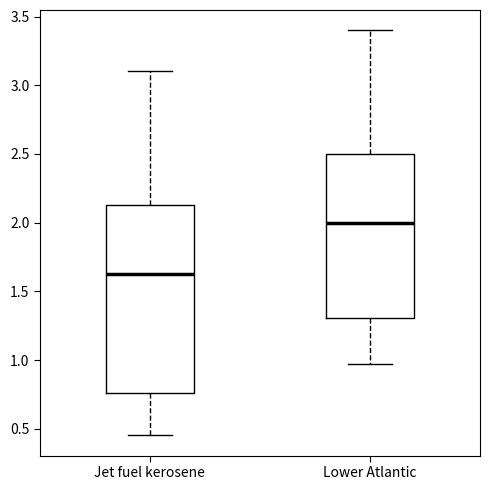

Reading left to right, transcribe this box plot: for each box, give where its median line is, the range the box spans, and where its two whiskers end, as read against the y-axis. The values are not printed on the chart, so give them approximately, as read against the axis.

Jet fuel kerosene: median 1.65, box 0.75 to 2.15, whiskers 0.45 to 3.10
Lower Atlantic: median 2.00, box 1.30 to 2.50, whiskers 0.95 to 3.40